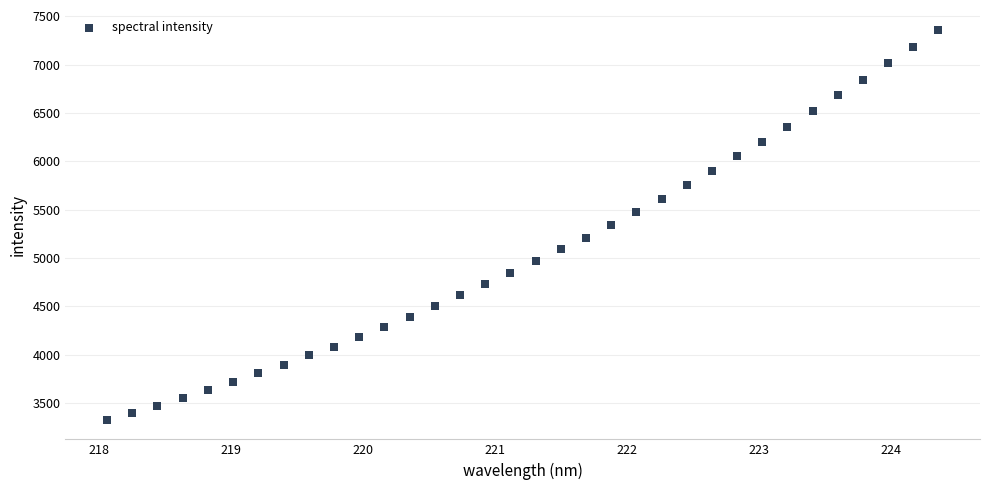

What is the range of Y values (max minus min)?

4037.5